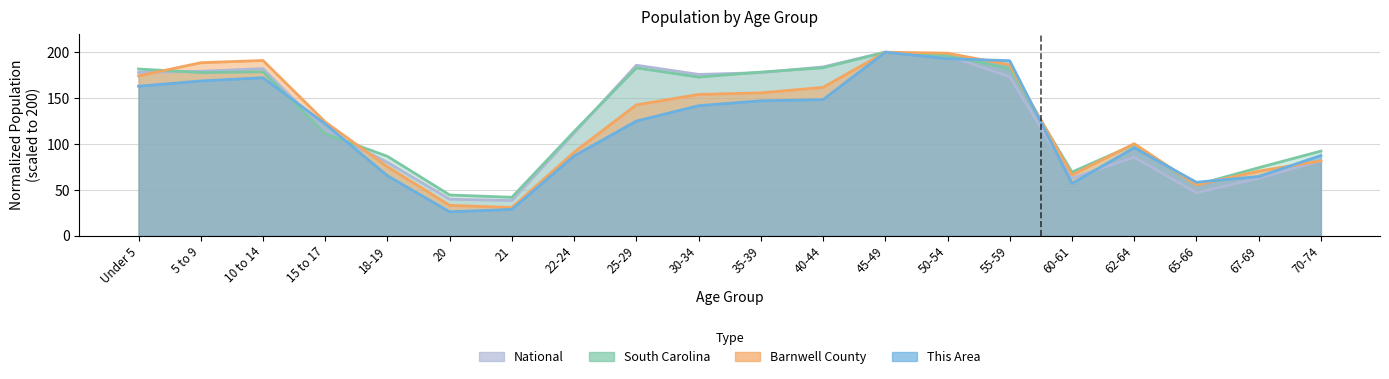

Where is South Carolina nearest to the value 120?

22-24